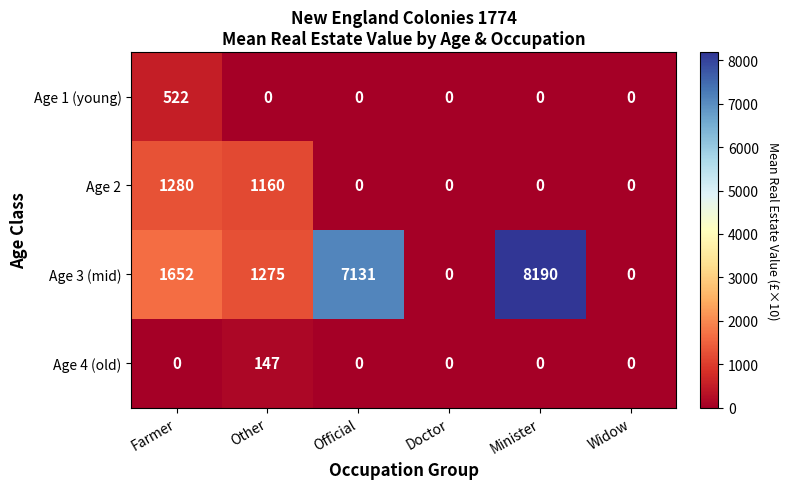

Rank the series by their maximum value, from highest to lowest.

Age 3 (mid), Age 2, Age 1 (young), Age 4 (old)